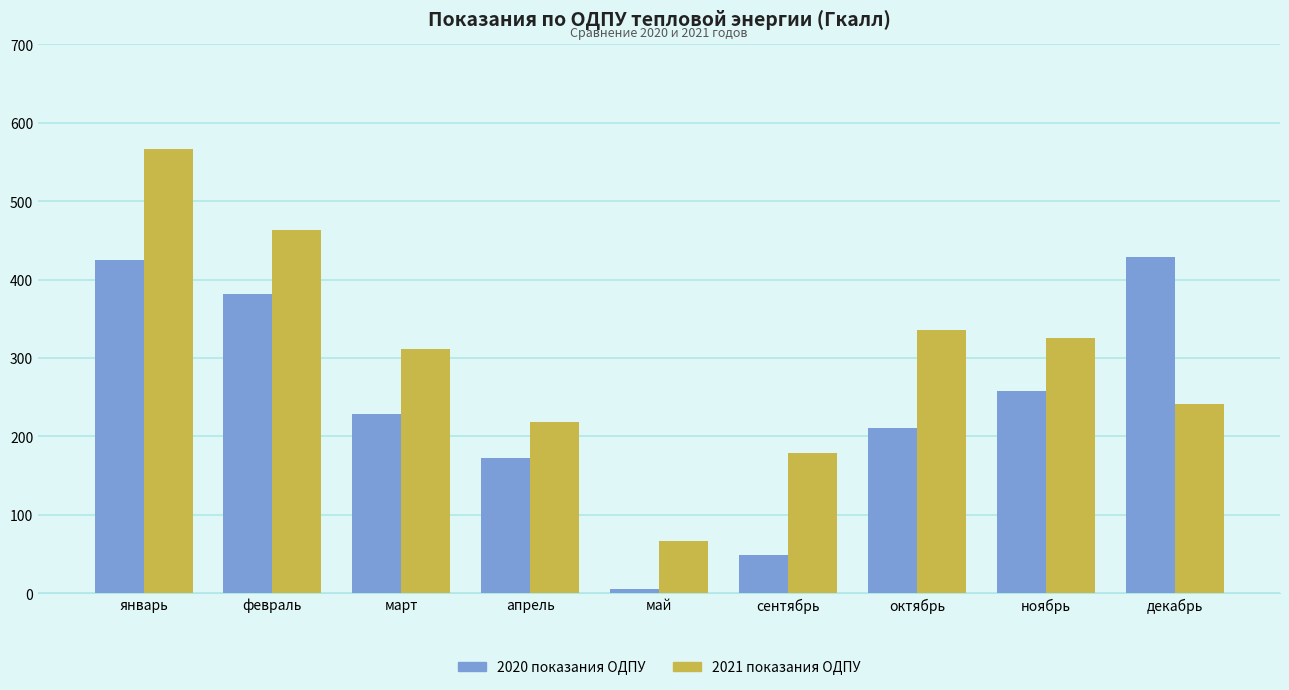

Is it true that 2021 показания ОДПУ equals 210.0 at март?

False